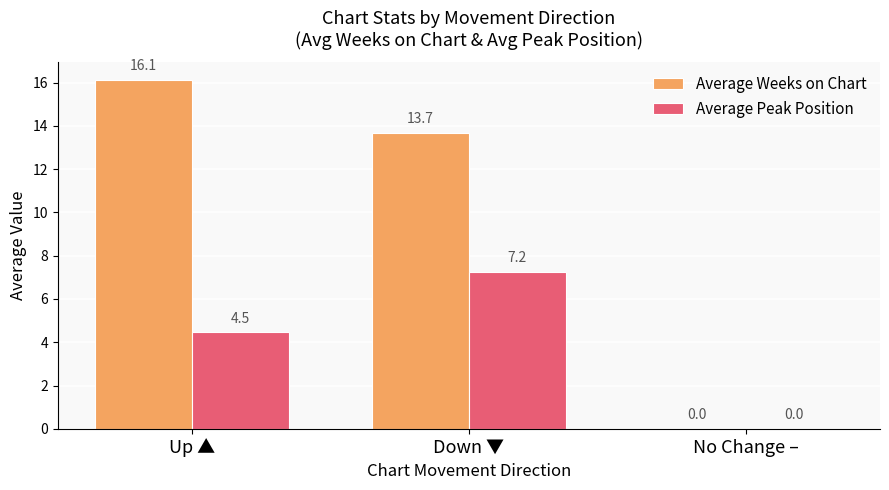

Which series has the widest spread of values?

Average Weeks on Chart